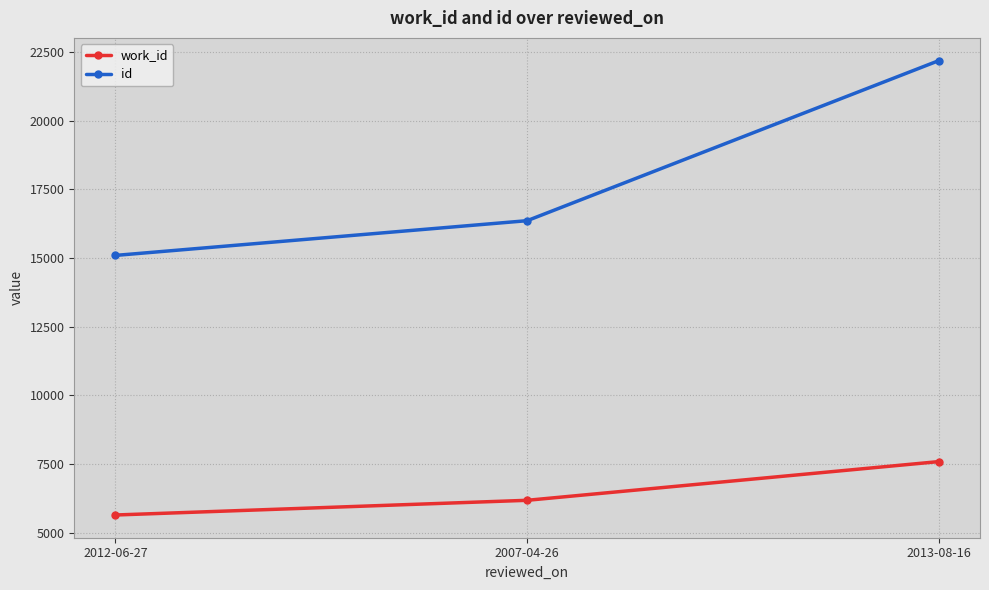

What position from the right is 2012-06-27?

3